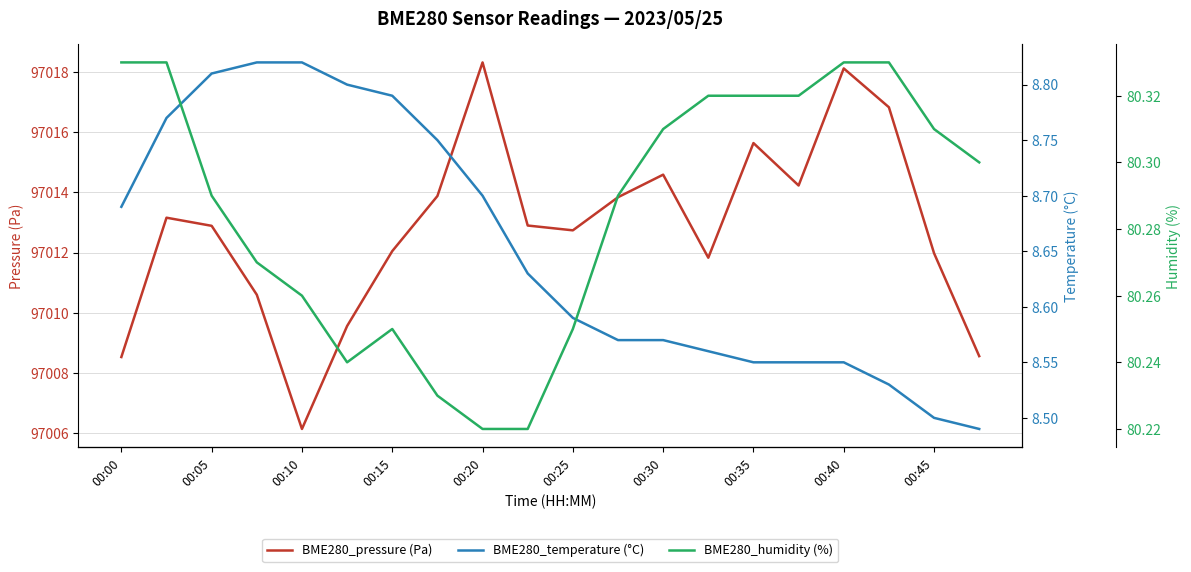

The value of BME280_pressure (Pa) at 00:05 is 29023.1. True or false?

False